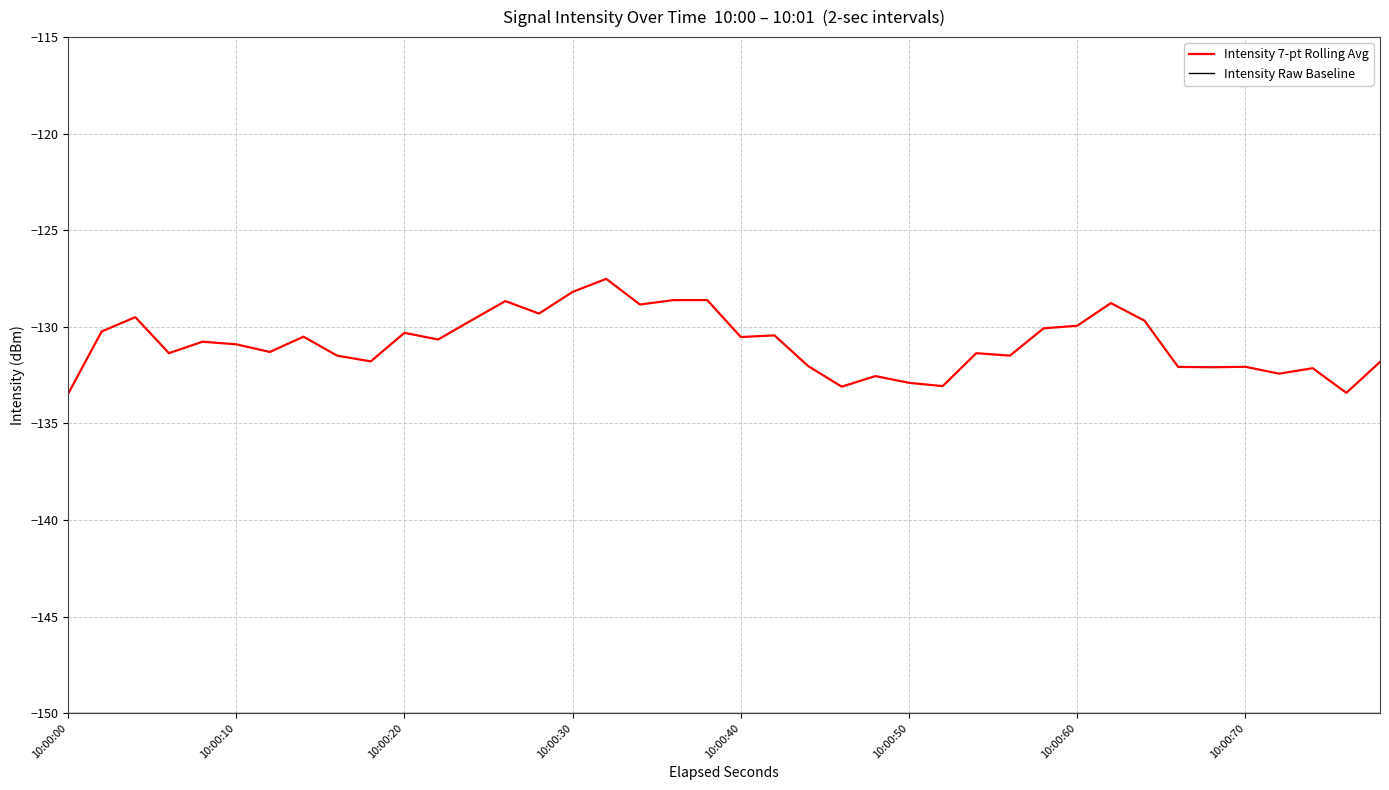

Which series has the largest total across all categories?

Intensity 7-pt Rolling Avg